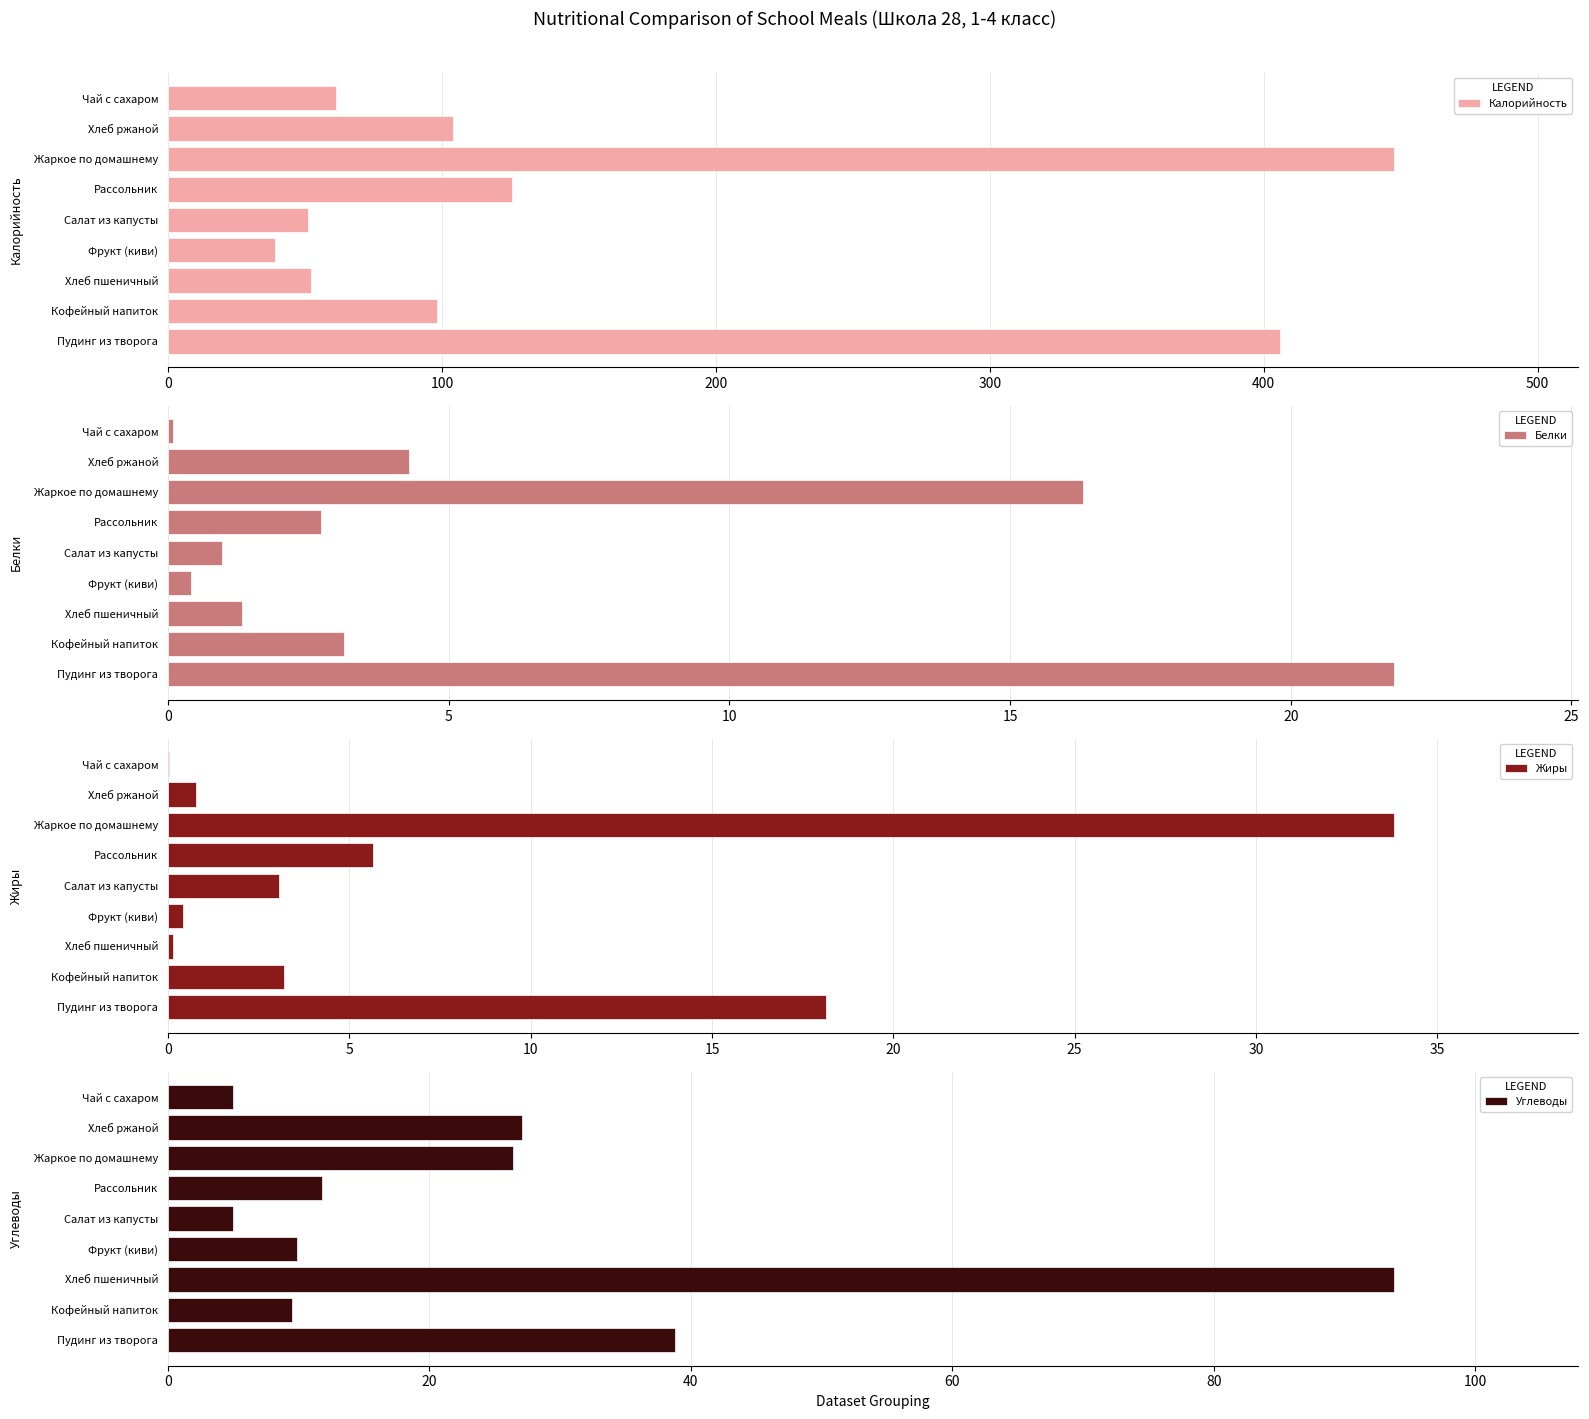

True or false: Углеводы has a value of 27.1 at Хлеб ржаной.

True